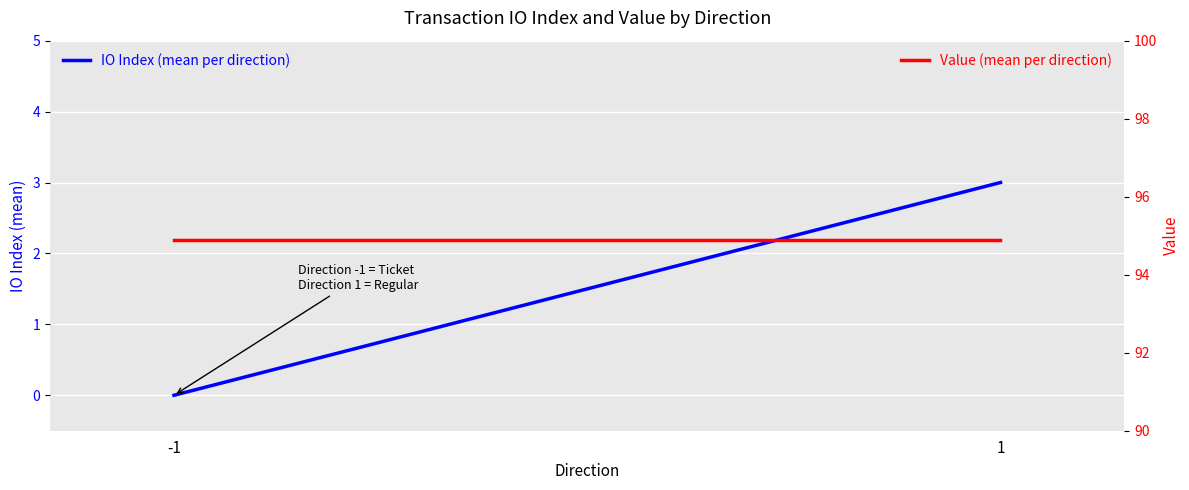

What are all the series names shown in the legend?

IO Index (mean per direction), Value (mean per direction)